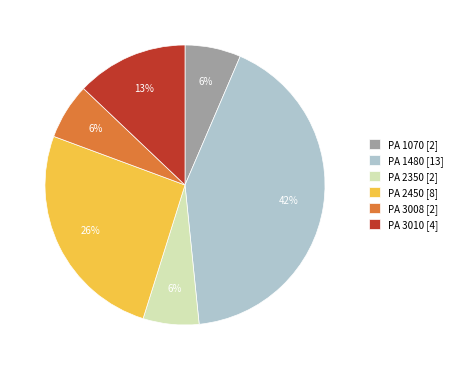

Does any single category account for the majority?

No